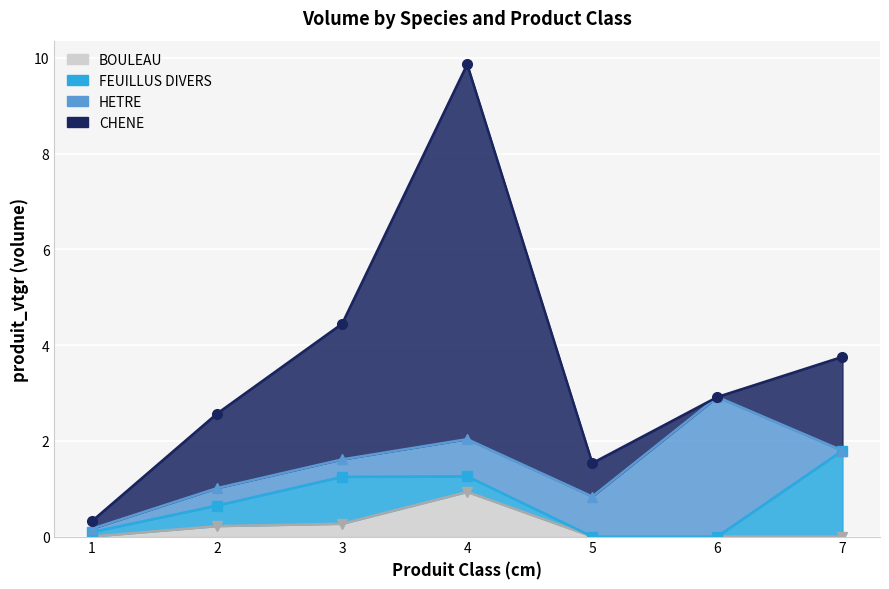

Reading left to right, transcribe all the data shown in this chart.

CHENE: 1=0.2	2=1.6	3=2.8	4=7.8	5=0.7	6=0.0	7=2.0
FEUILLUS DIVERS: 1=0.1	2=0.4	3=1.0	4=0.3	5=0.0	6=0.0	7=1.8
HETRE: 1=0.1	2=0.4	3=0.4	4=0.8	5=0.8	6=2.9	7=0.0
BOULEAU: 1=0.0	2=0.2	3=0.3	4=0.9	5=0.0	6=0.0	7=0.0